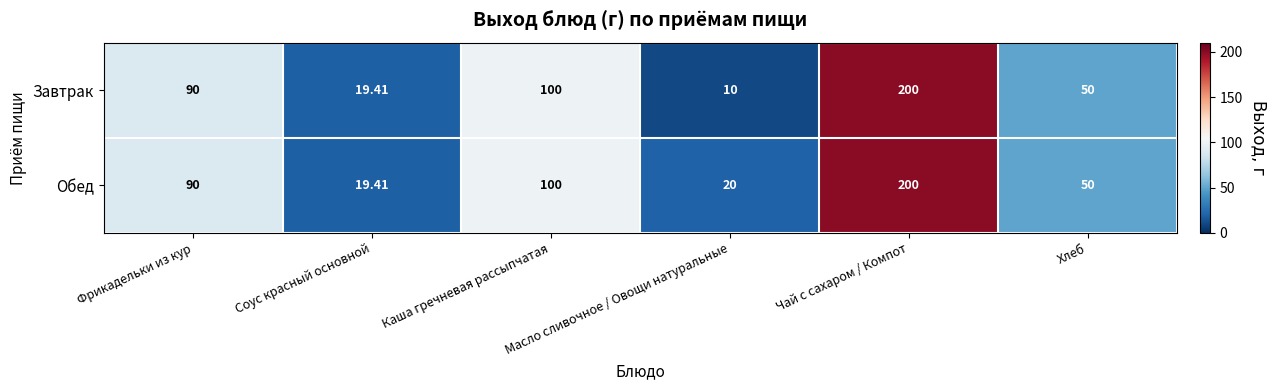

At which category is the sum across all series the highest?

Чай с сахаром / Компот